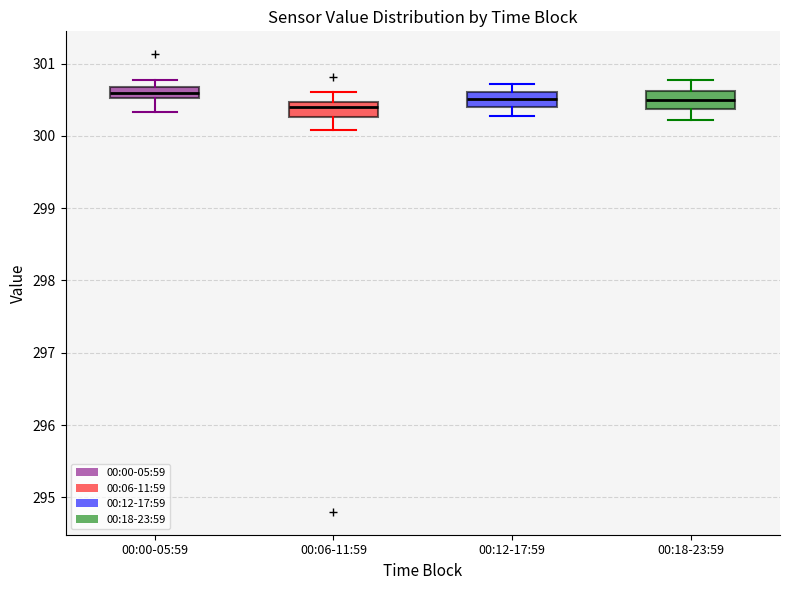

Where does the median line of the box for 00:12-17:59 sit on the y-axis? The values are not printed on the chart, so give them approximately, as read against the axis.

300.5